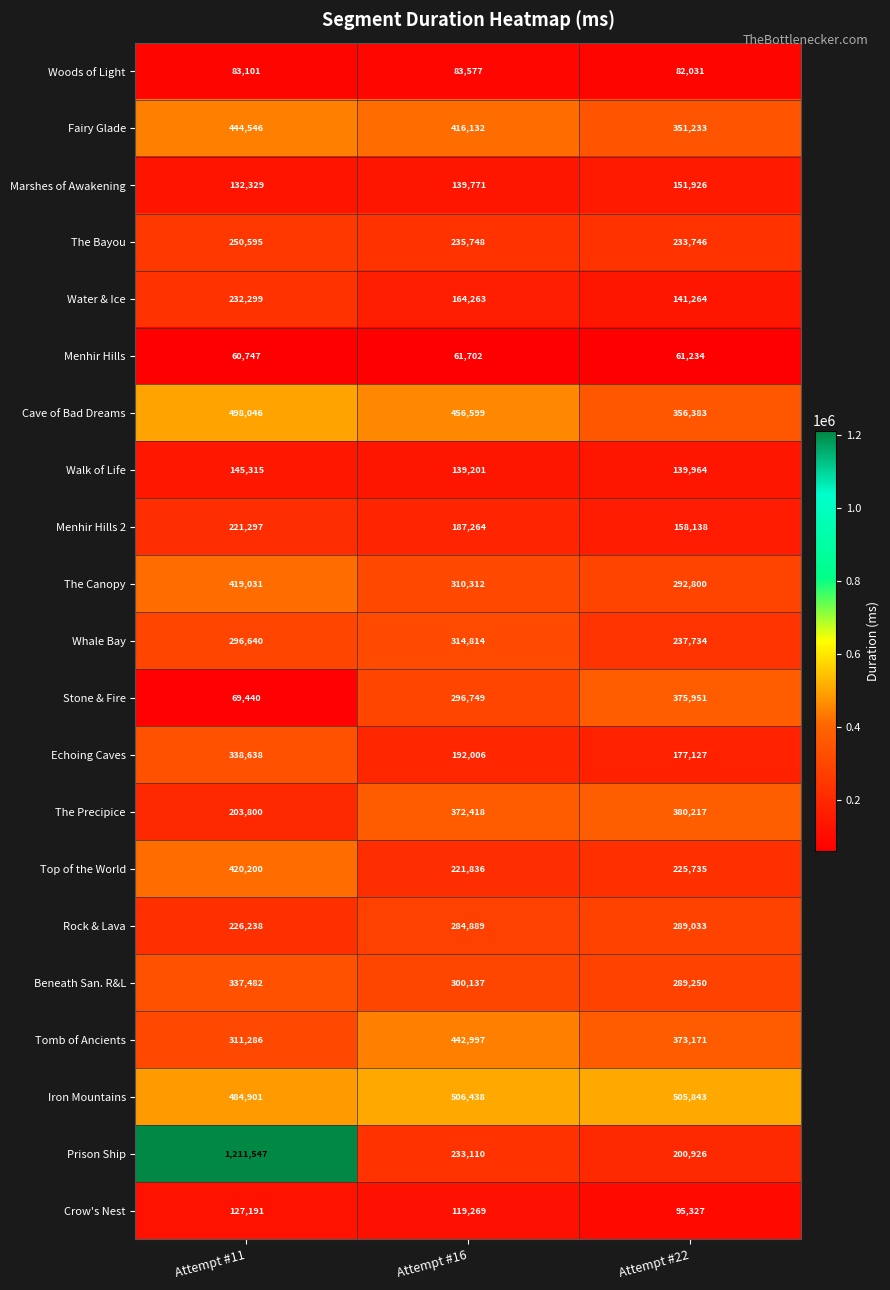

The value of Menhir Hills 2 at Attempt #22 is 104912. True or false?

False